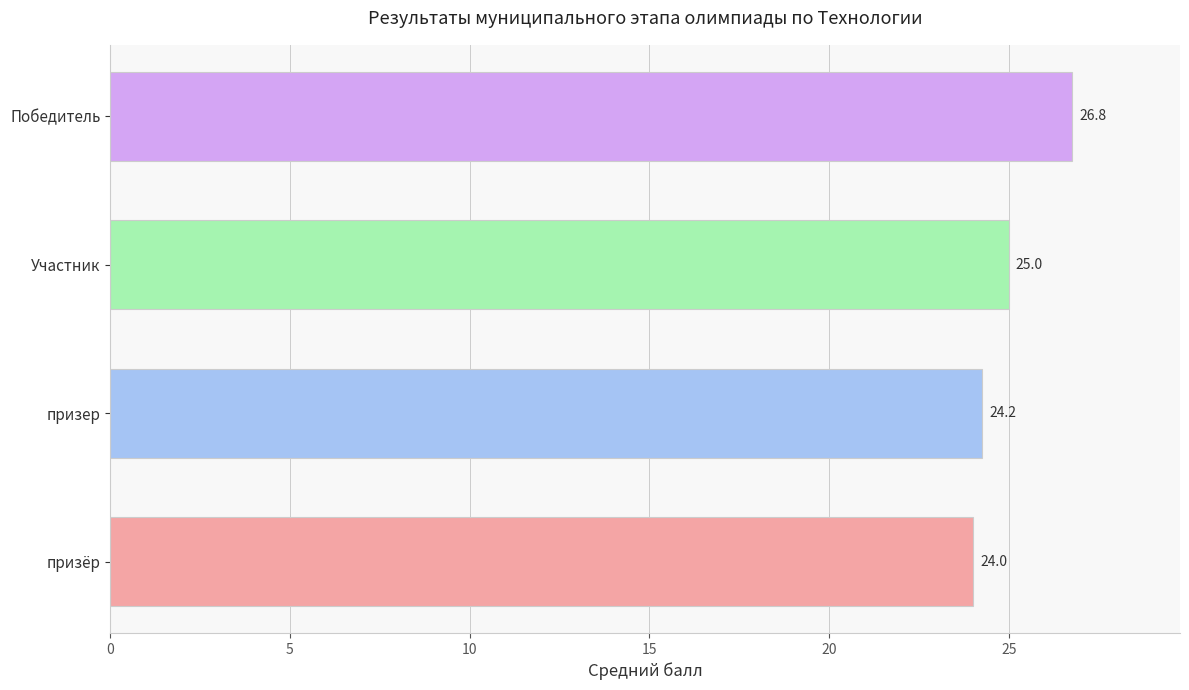

Rank the categories by value from highest to lowest.

Победитель, Участник, призер, призёр